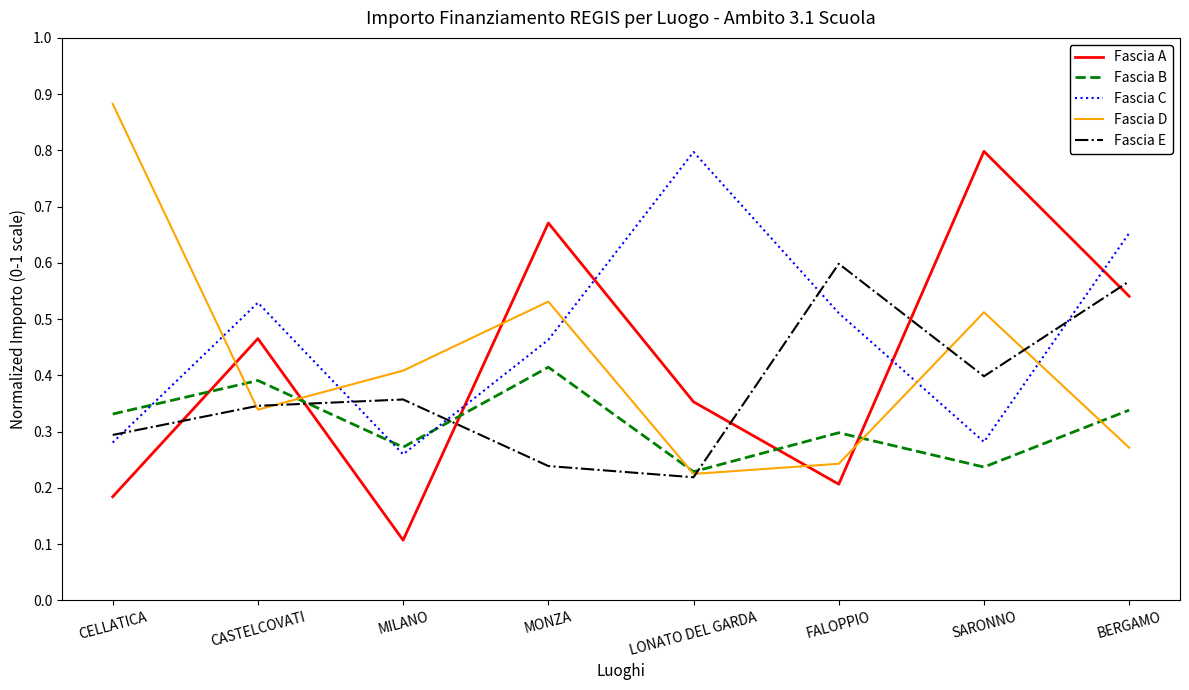

What position from the left is BERGAMO?

8